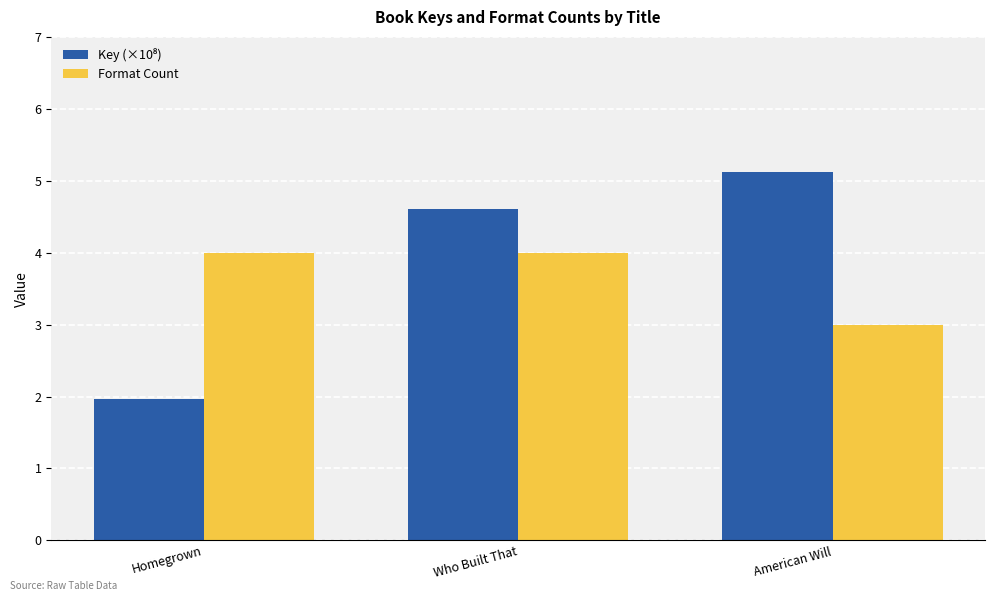

What is the label of the 2nd bar from the right?

Who Built That